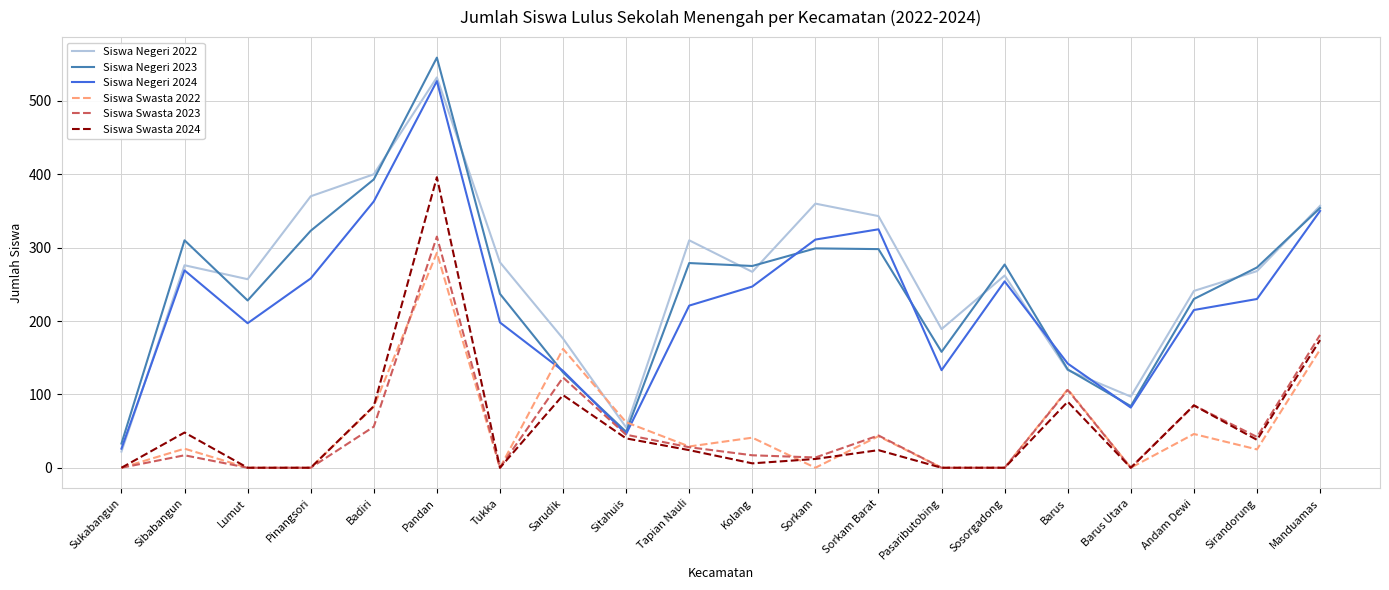

Which series has the largest range (max minus min)?

Siswa Negeri 2023